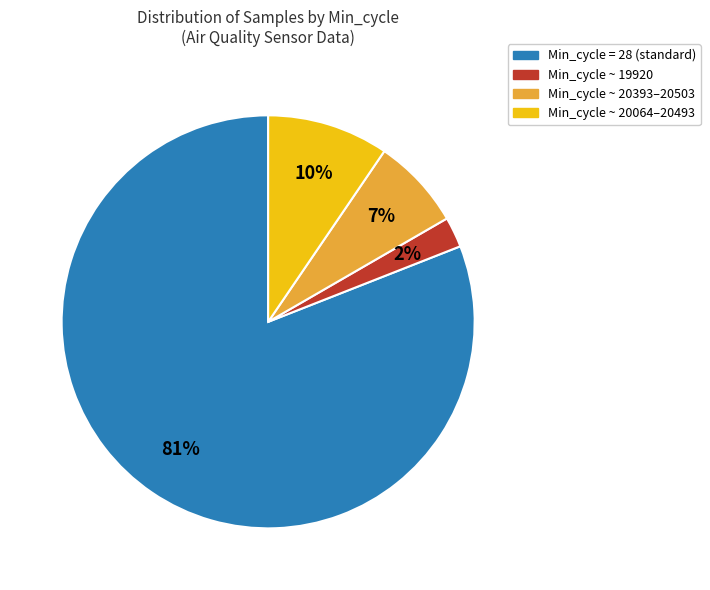

Count the number of slices in the pie.

4